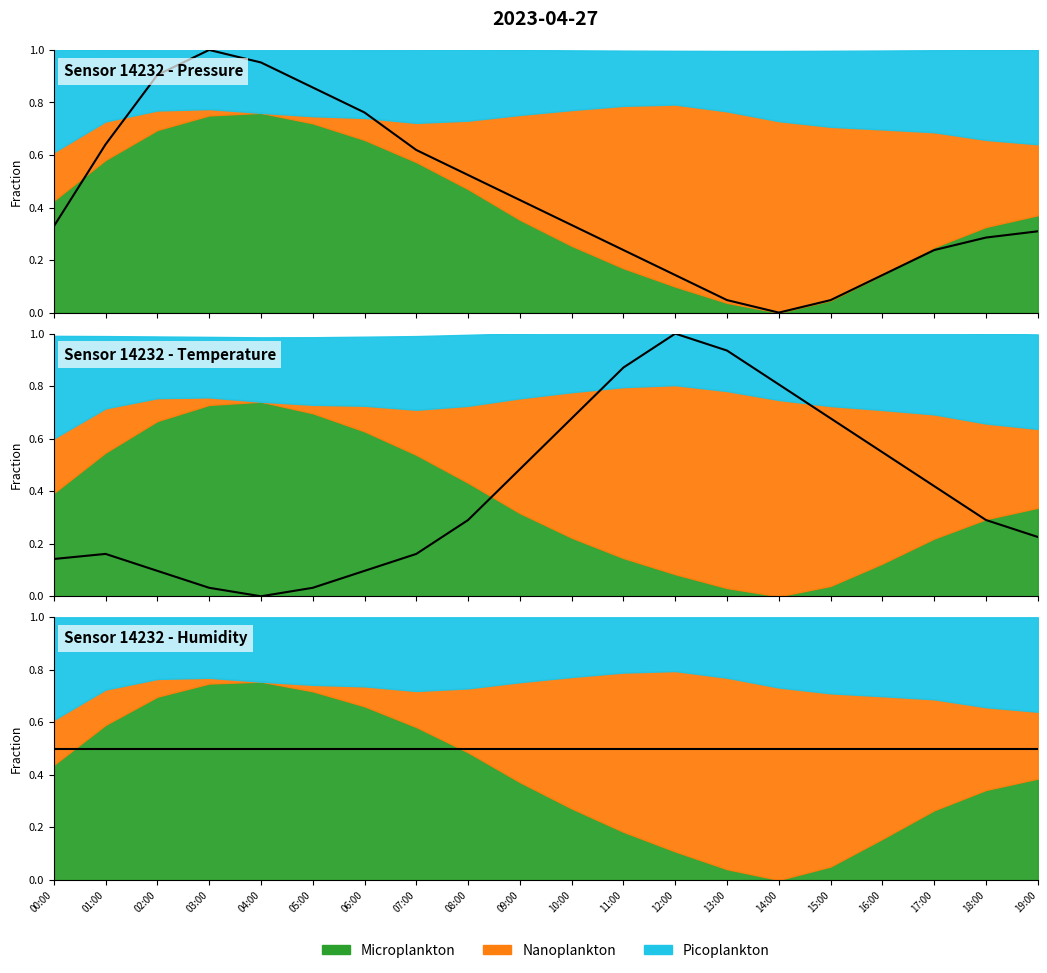

How many interior local peaks does the pressure series have?

1